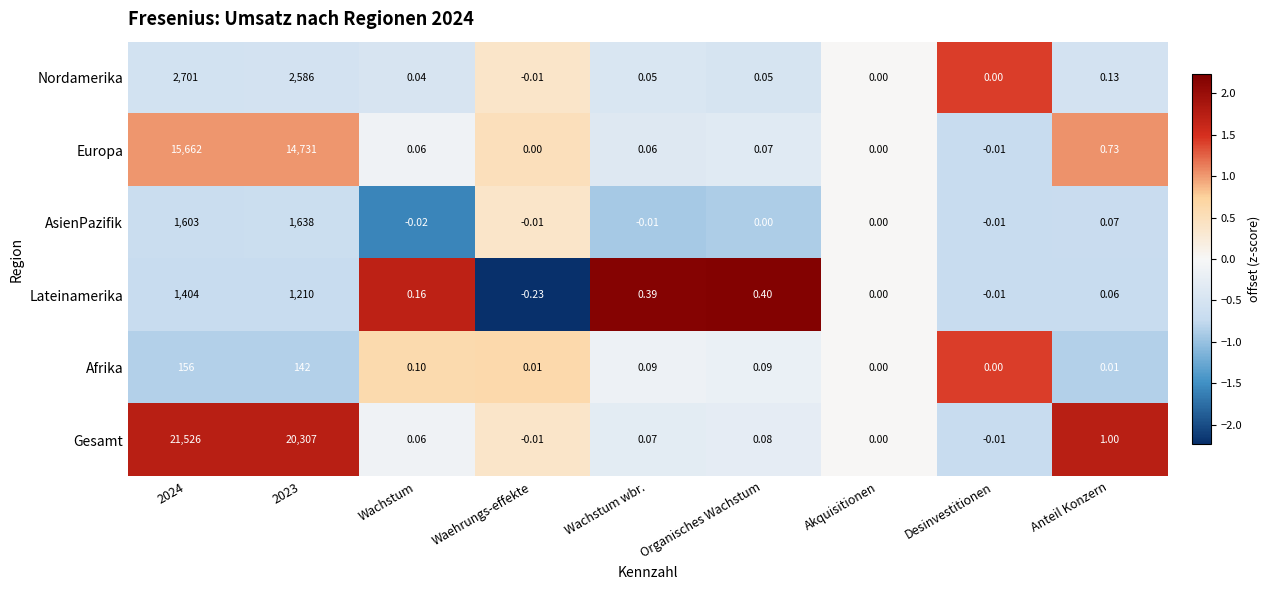

Which series has the largest total across all categories?

Gesamt